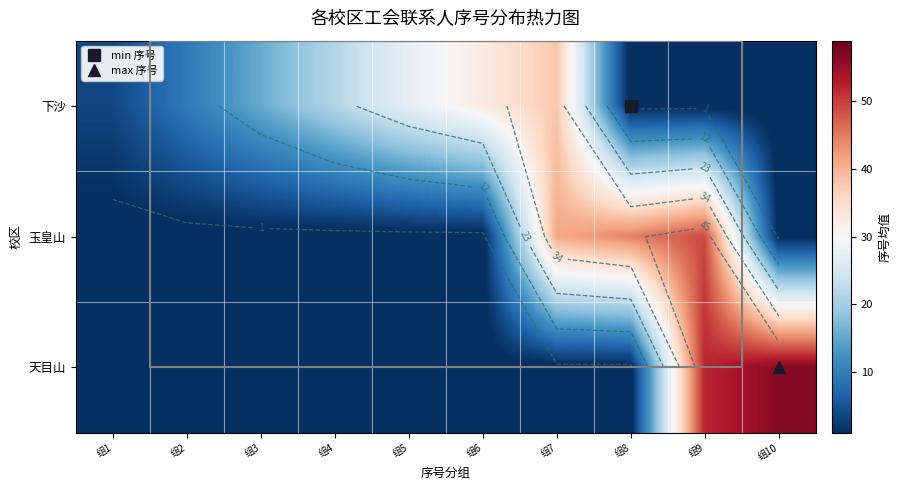

List the series in order of their overall mean, lowest first.

天目山, 玉皇山, 下沙